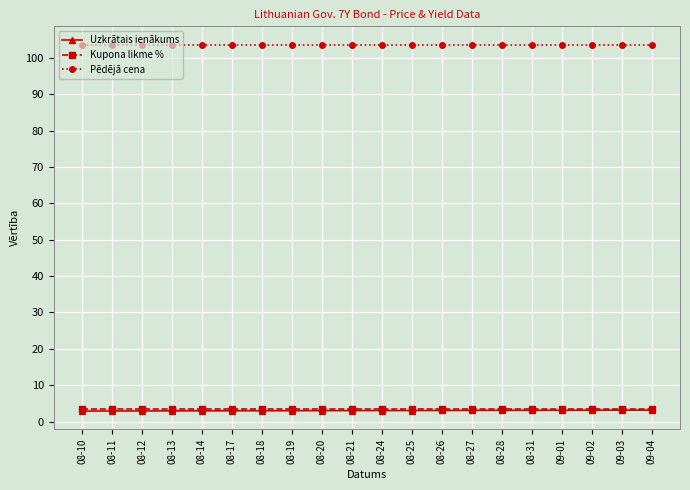

What is the maximum value for Uzkrātais ienākums?

3.2